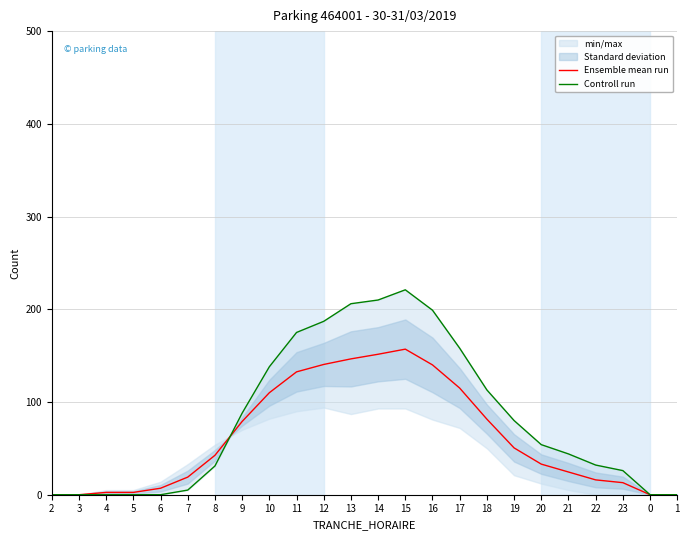

List the series in order of their peak value, highest first.

Controll run, Ensemble mean run